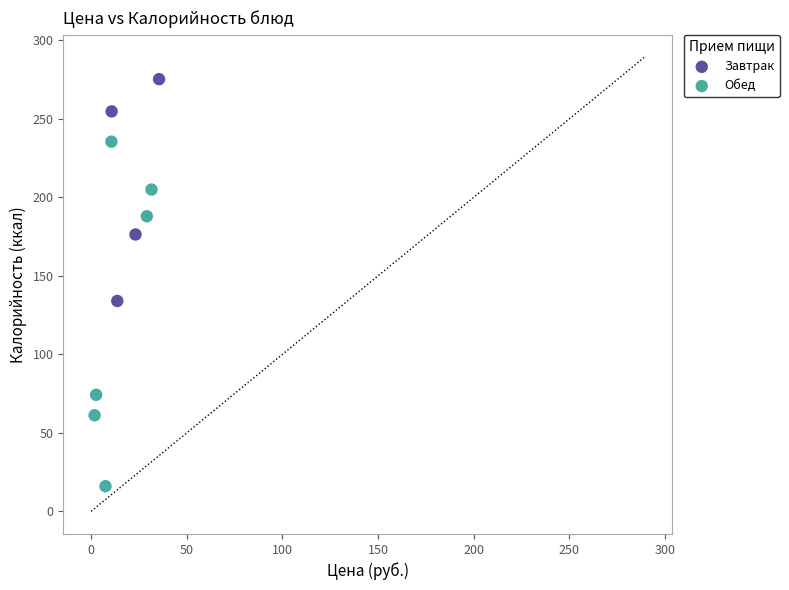

Which series contains the lowest Y value?

Обед